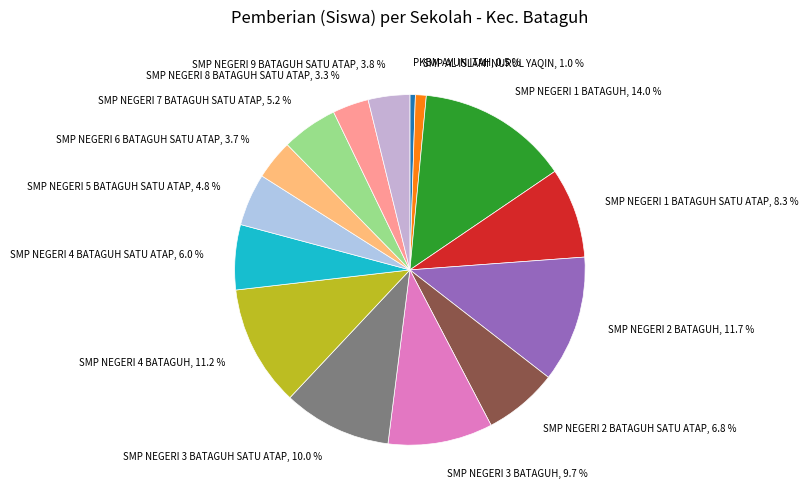

Does SMP NEGERI 4 BATAGUH represent more than half of the total?

No